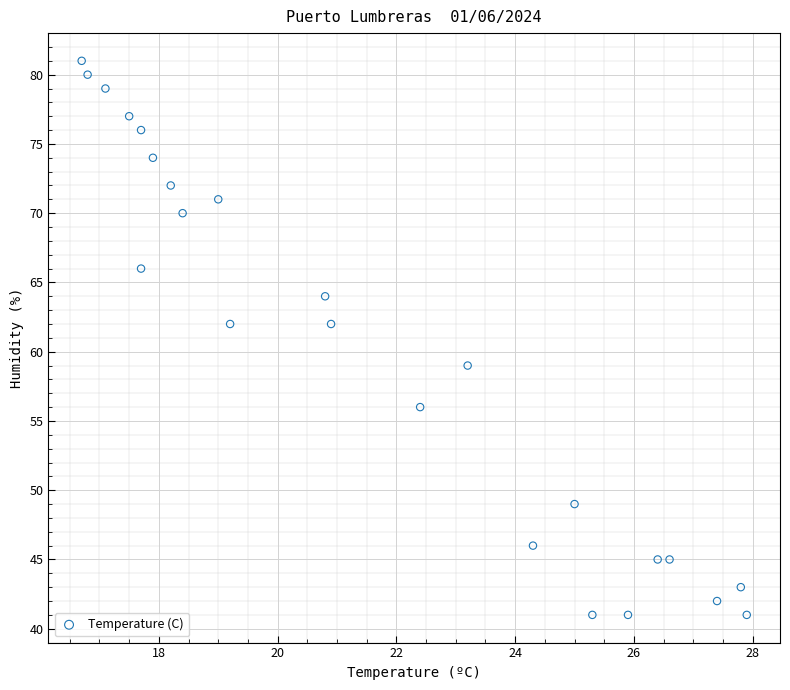

What is the range of Y values (max minus min)?

40